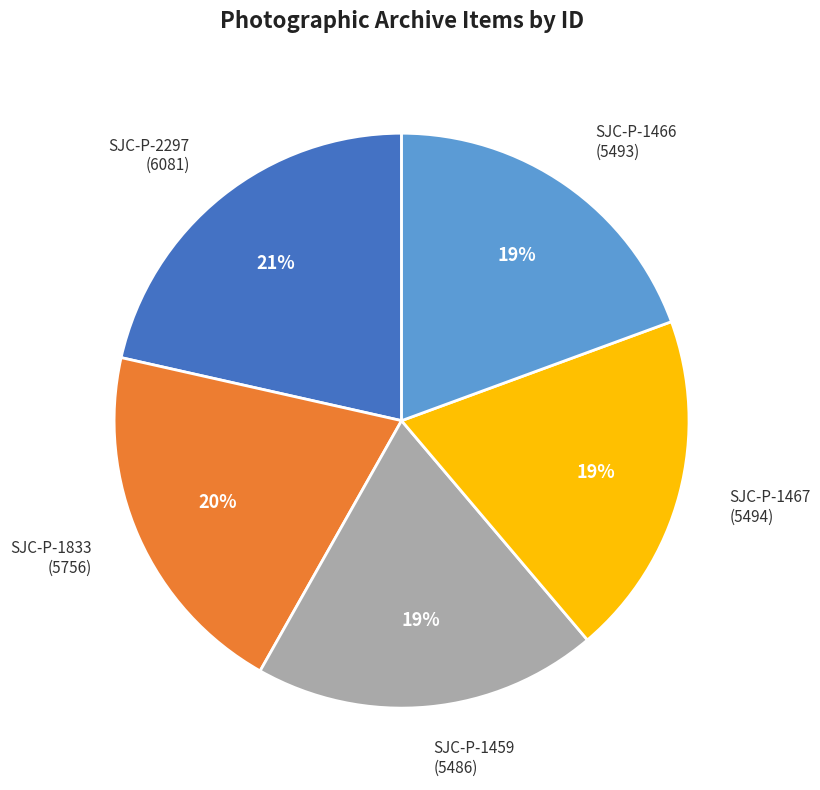

What is the ratio of the value at SJC-P-1459 (5486) to the value at SJC-P-2297 (6081)?

0.9